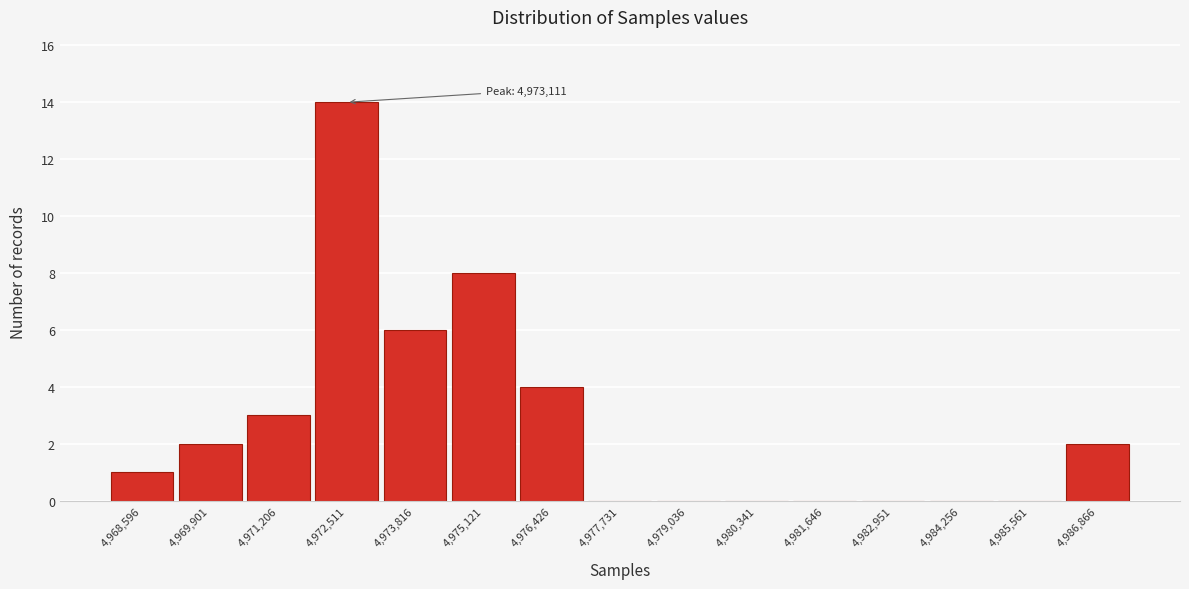

Reading left to right, extract all data points from this chart.

4,968,596=1	4,969,901=2	4,971,206=3	4,972,511=14	4,973,816=6	4,975,121=8	4,976,426=4	4,977,731=0	4,979,036=0	4,980,341=0	4,981,646=0	4,982,951=0	4,984,256=0	4,985,561=0	4,986,866=2